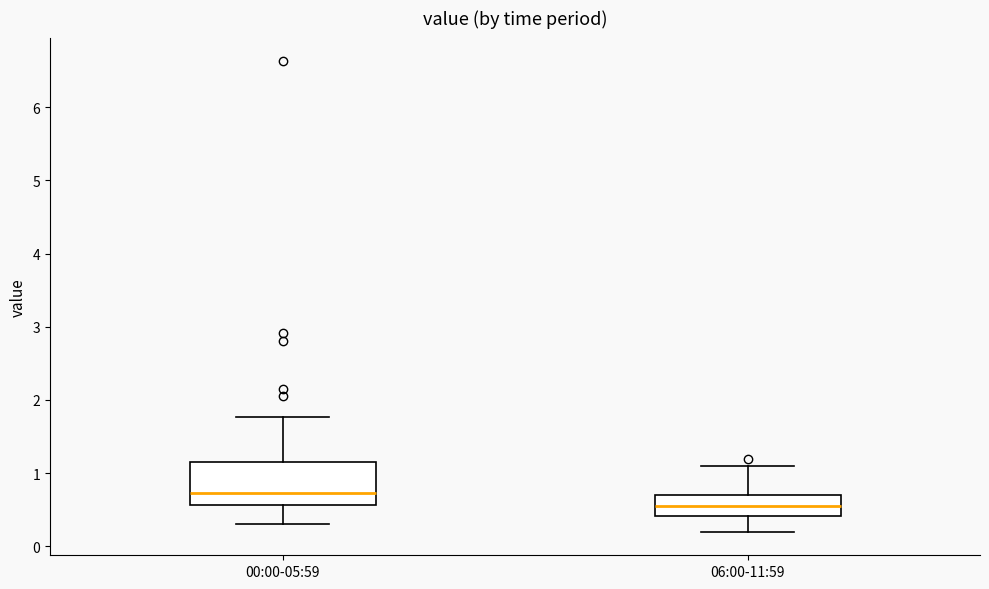

Which box is the tallest, from its lower edge to its upper edge?

00:00-05:59